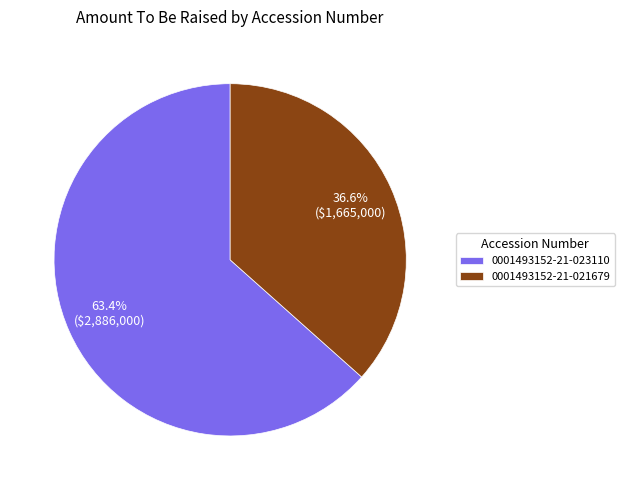

To the nearest percent, what portion does 0001493152-21-023110 represent?

63%